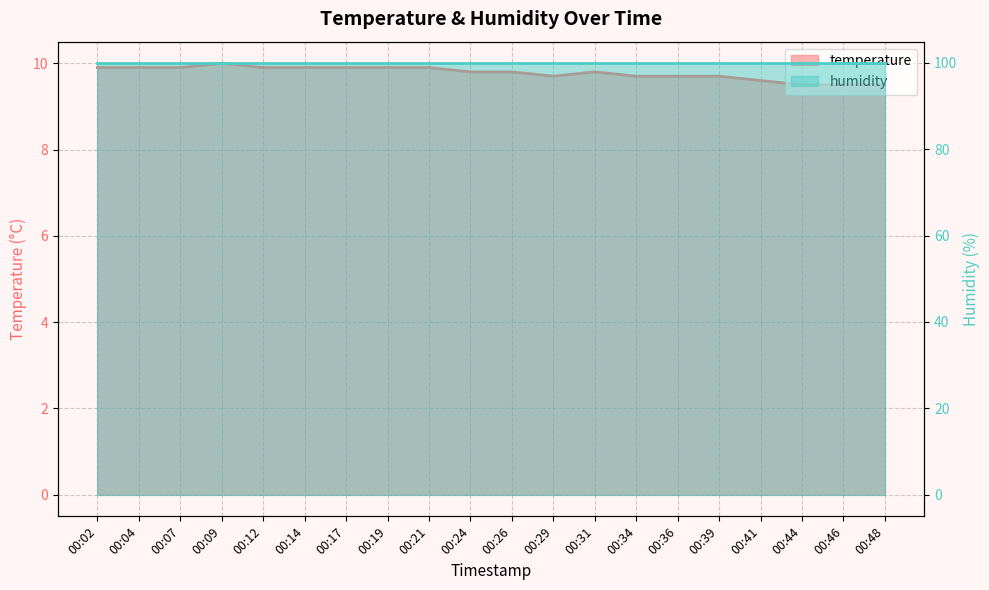

True or false: there are more than 2 points higher than both neighbors.

False